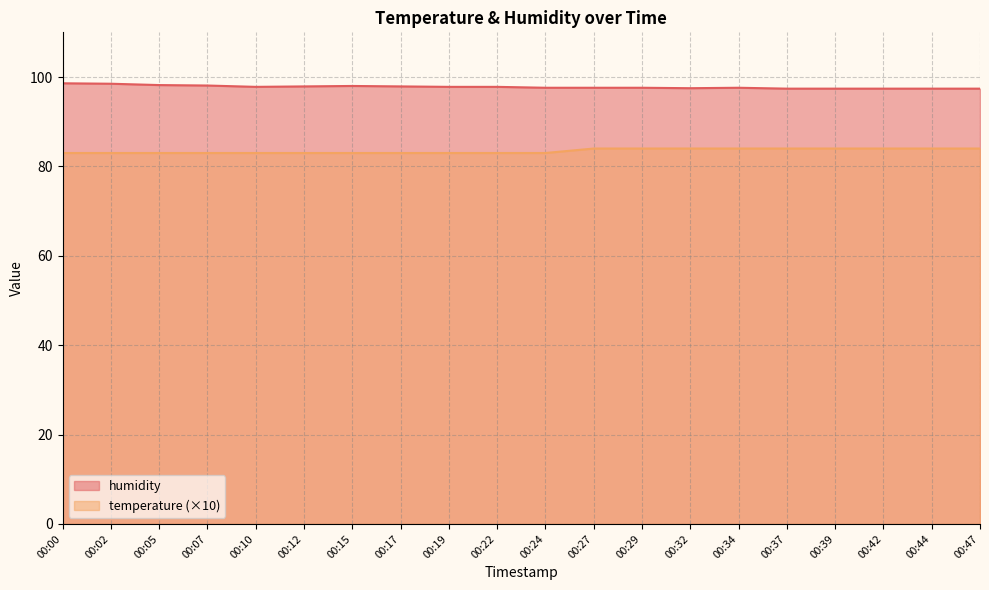

Reading left to right, transcribe all the data shown in this chart.

temperature: 83.0	83.0	83.0	83.0	83.0	83.0	83.0	83.0	83.0	83.0	83.0	84.0	84.0	84.0	84.0	84.0	84.0	84.0	84.0	84.0
humidity: 98.6	98.5	98.2	98.1	97.8	97.9	98.0	97.9	97.8	97.8	97.6	97.6	97.6	97.5	97.6	97.4	97.4	97.4	97.4	97.4